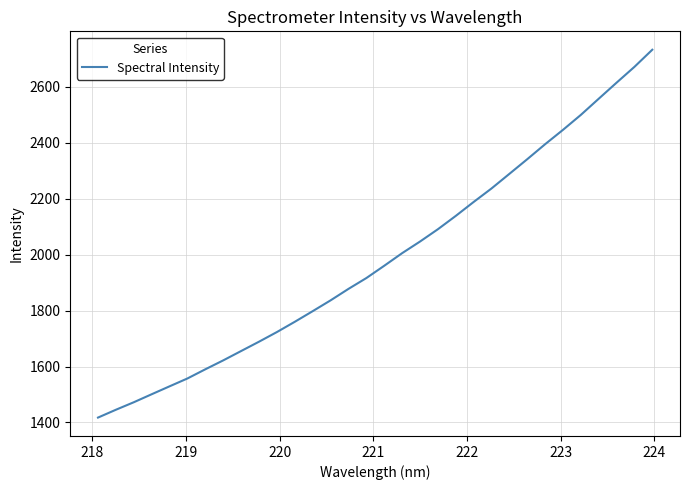

What is the greatest value displayed?

2732.1